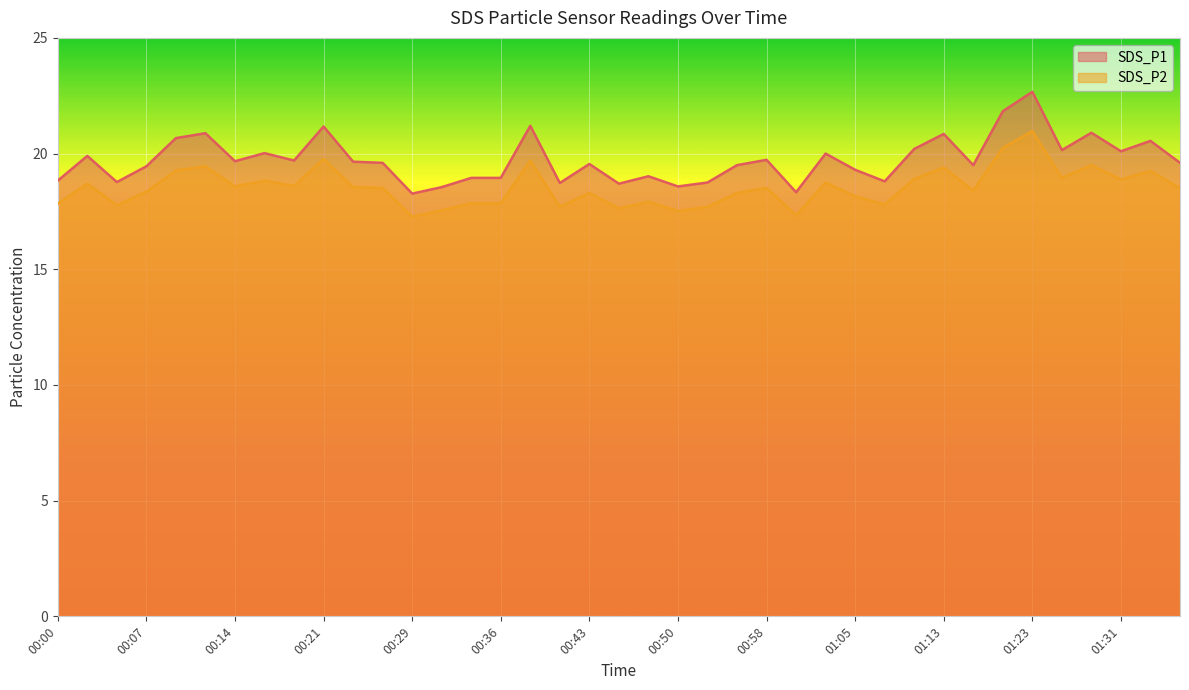

Count the number of categories in the chart.

39